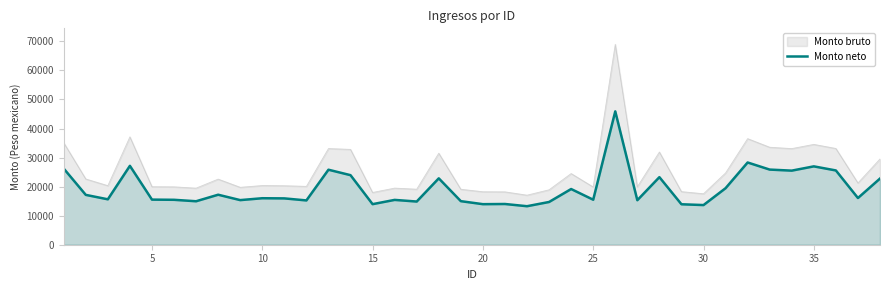

What is the lowest value of the Monto bruto series?

17057.8